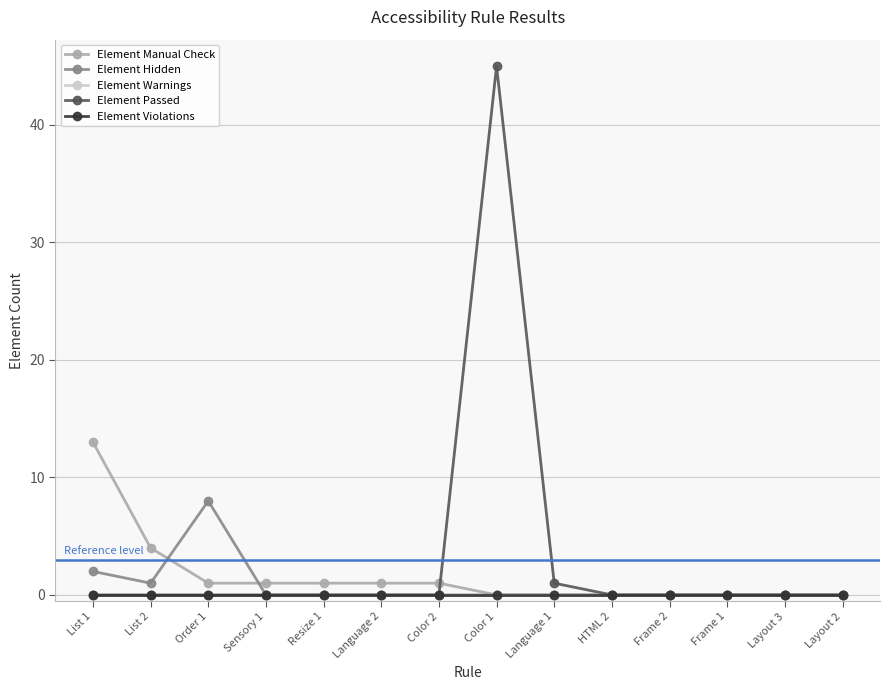

Rank the series by their maximum value, from highest to lowest.

Element Passed, Element Manual Check, Element Hidden, Element Warnings, Element Violations